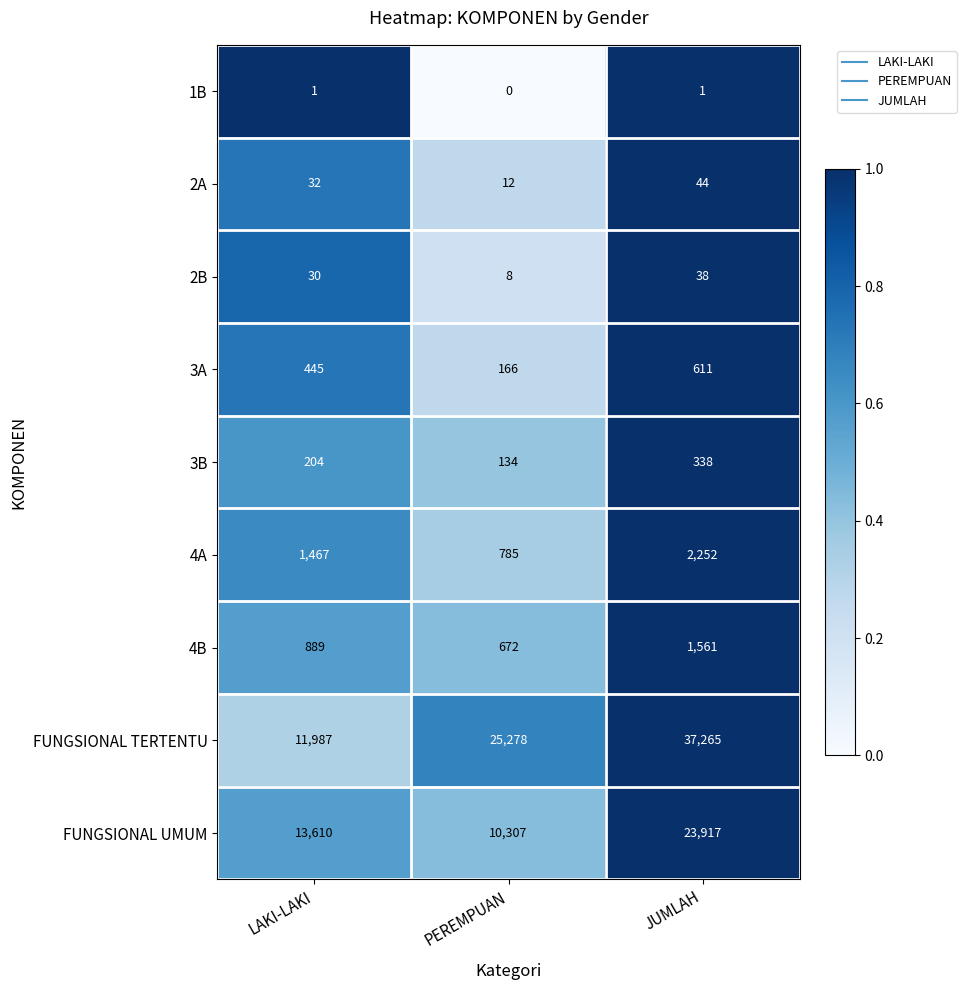

What is the average value of the 3A series?

407